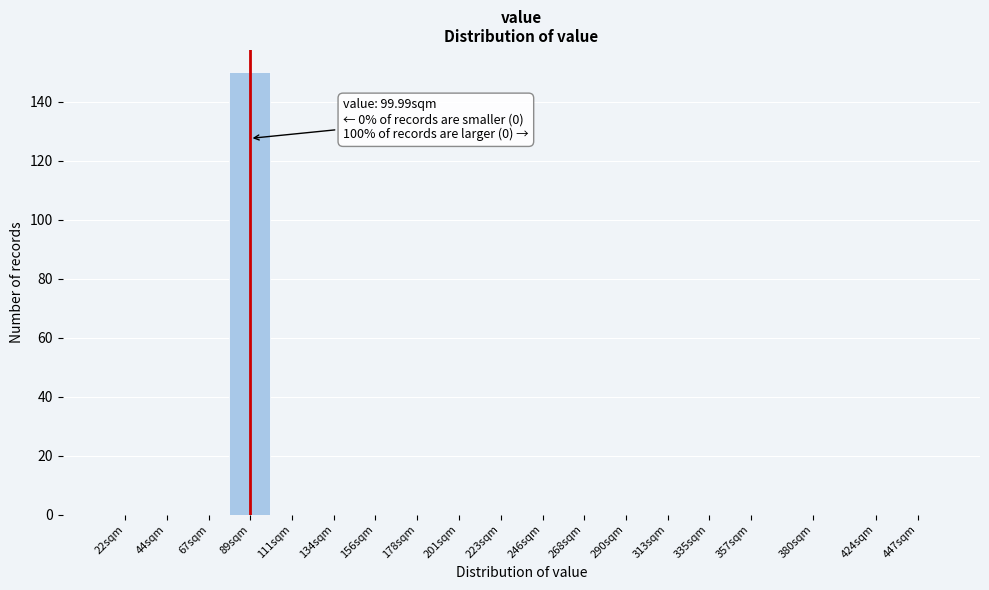

Reading left to right, list all the values displayed in this chart.

22sqm=0	44sqm=0	67sqm=0	89sqm=150	111sqm=0	134sqm=0	156sqm=0	178sqm=0	201sqm=0	223sqm=0	246sqm=0	268sqm=0	290sqm=0	313sqm=0	335sqm=0	357sqm=0	380sqm=0	424sqm=0	447sqm=0